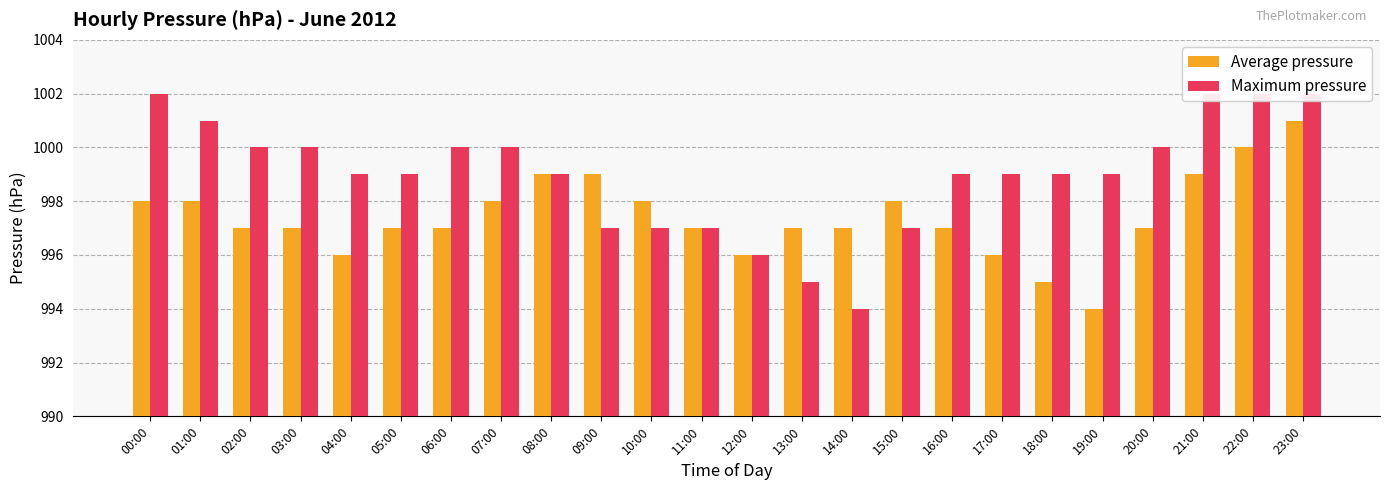

Which has a higher value, 06:00 or 10:00?

10:00